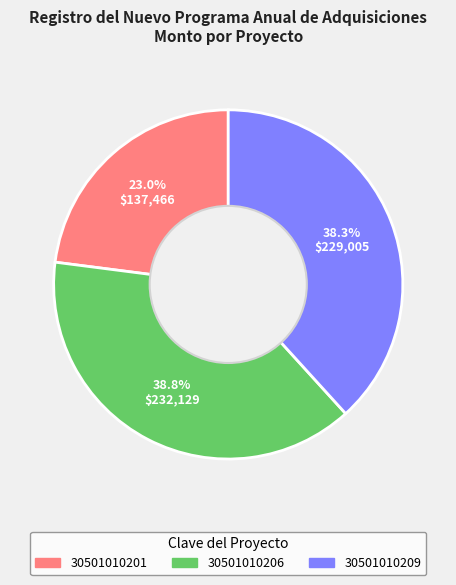

Is there a majority slice in this chart?

No